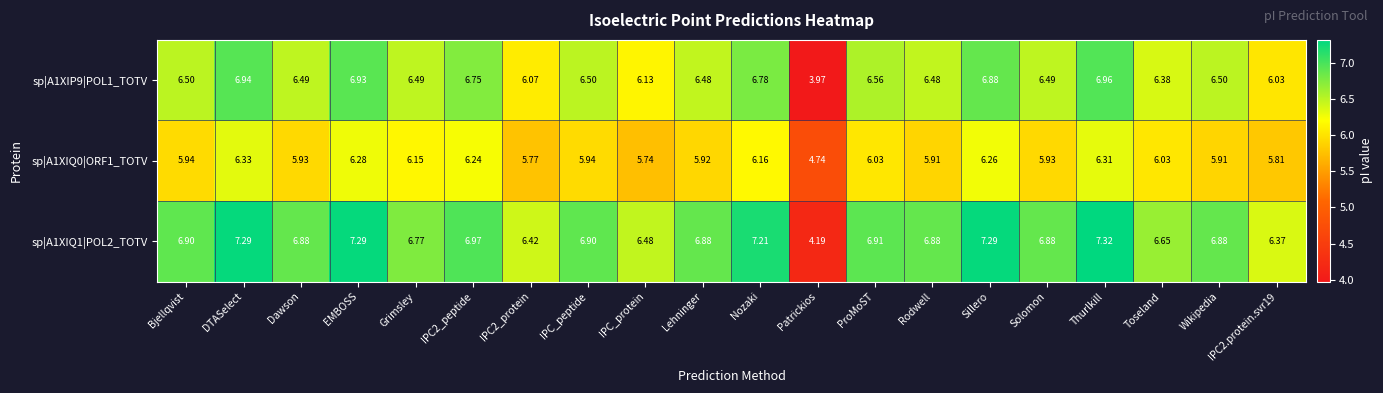

Which label corresponds to the largest value in the chart?

Thurlkill